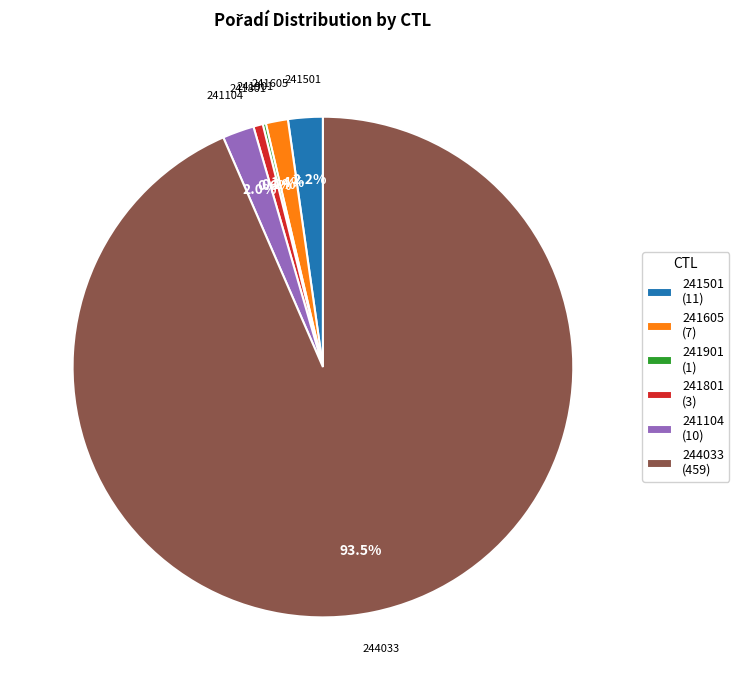

Between 241801 (3) and 244033 (459), which is larger?

244033 (459)